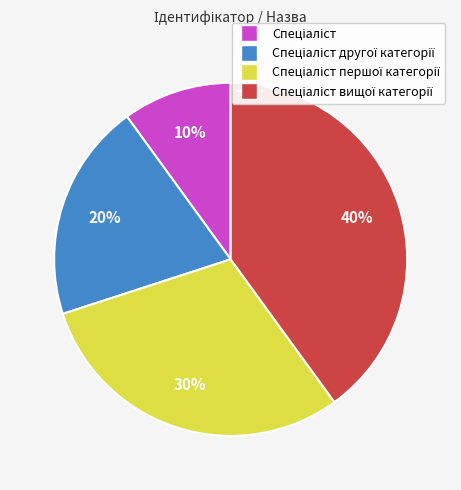

To the nearest percent, what is the average slice percentage?

25%